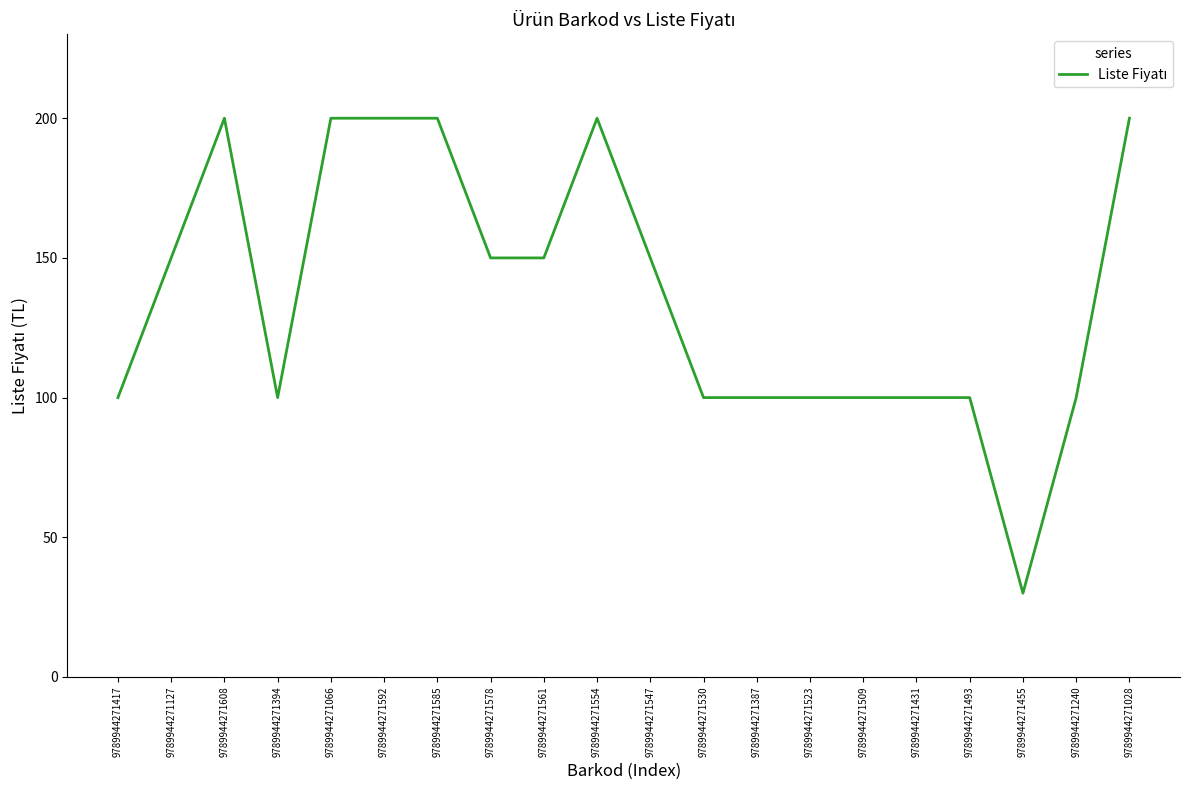

What is the ratio of the value at 9789944271493 to the value at 9789944271455?

3.3